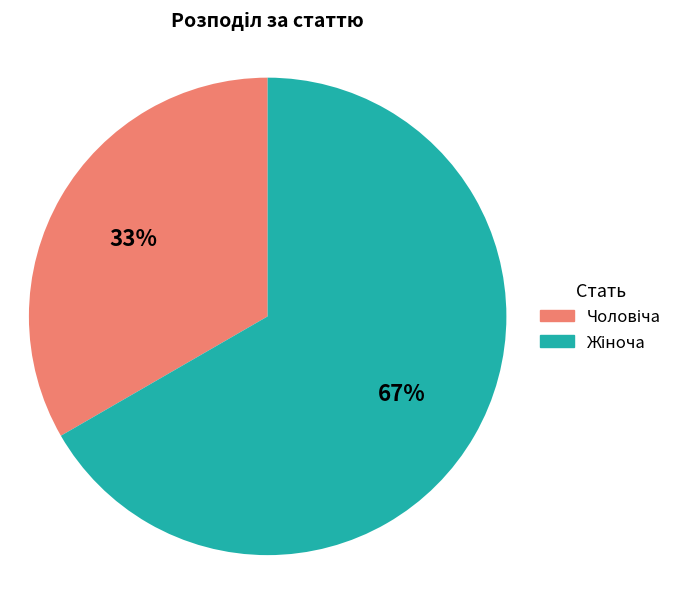

Is there a majority slice in this chart?

Yes